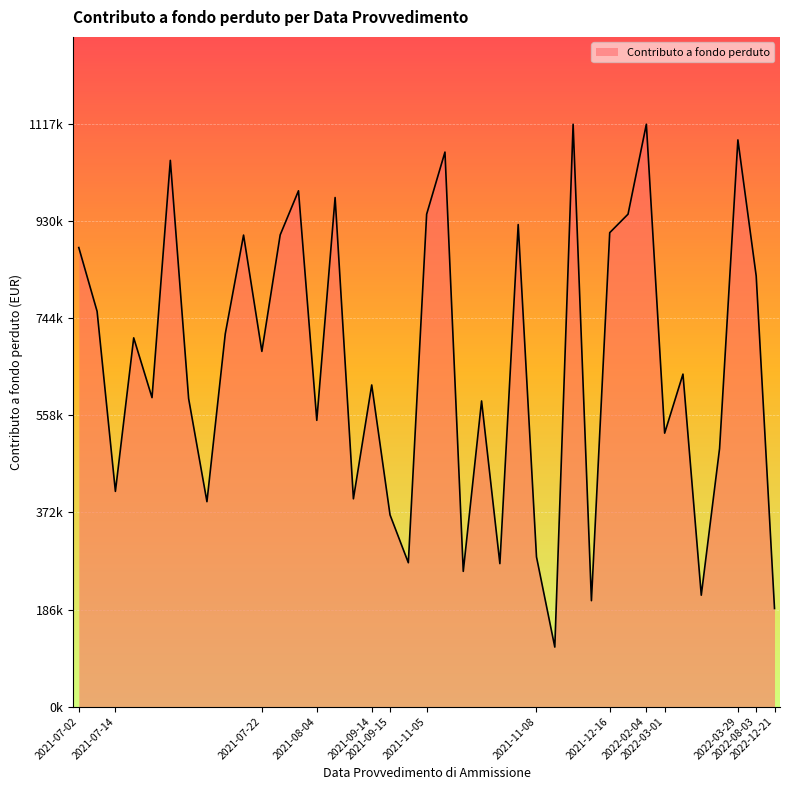

How many interior local valleys (lower than both neighbors) does the data have?

13